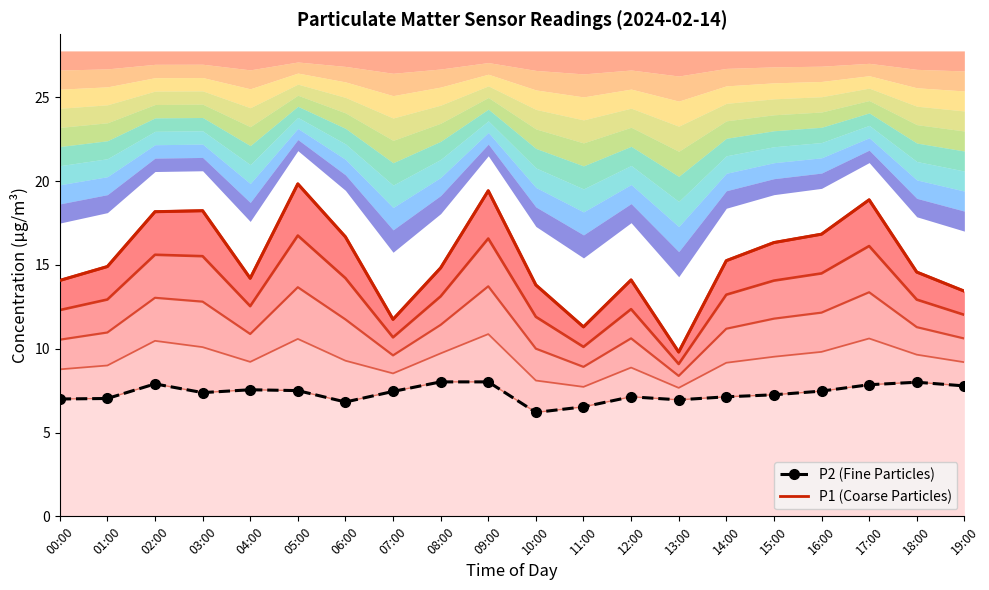

Rank the series at 11:00 from lowest to highest value.

P2 (Fine Particles), P1 (Coarse Particles)